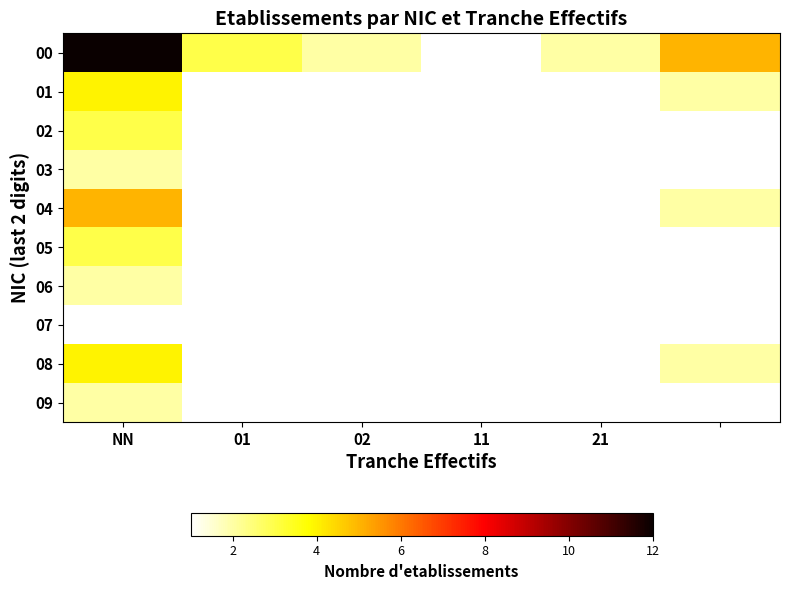

Count the number of categories in the chart.

6